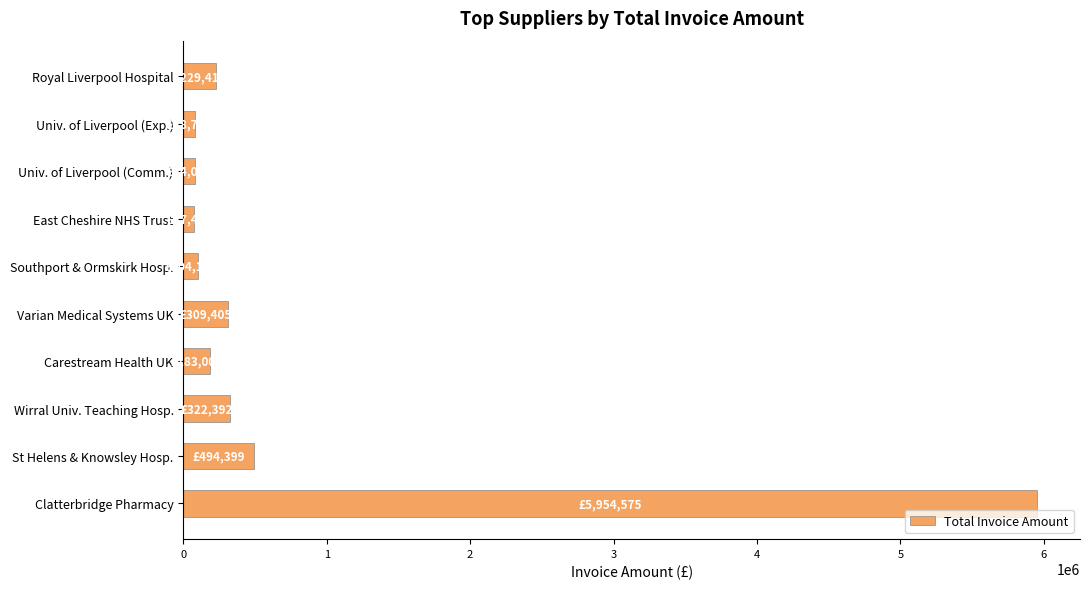

The value at Carestream Health UK is 183000.0. True or false?

True